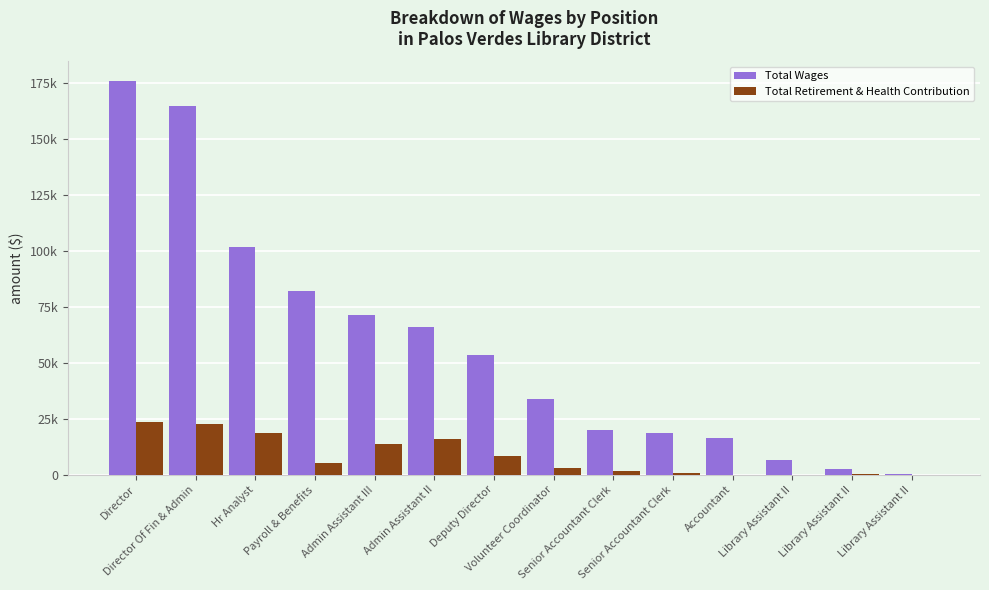

The value of Total Wages at Library Assistant II is 578. True or false?

False